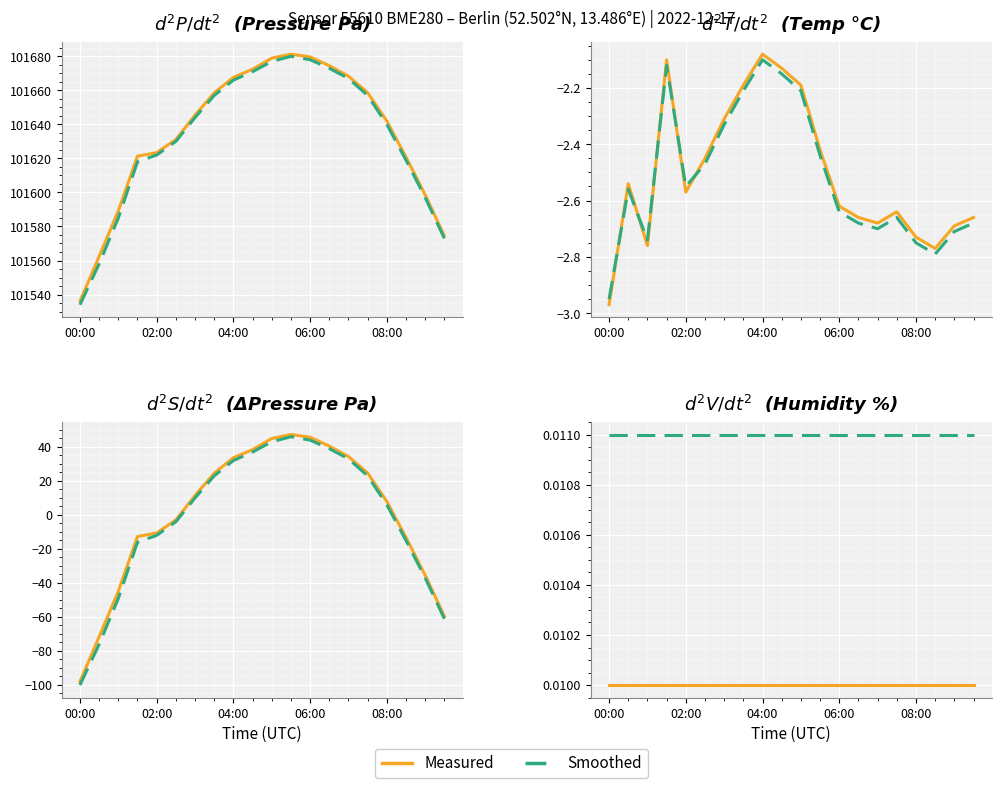

What is the difference between the highest and lowest values at 01:30?

101623.4